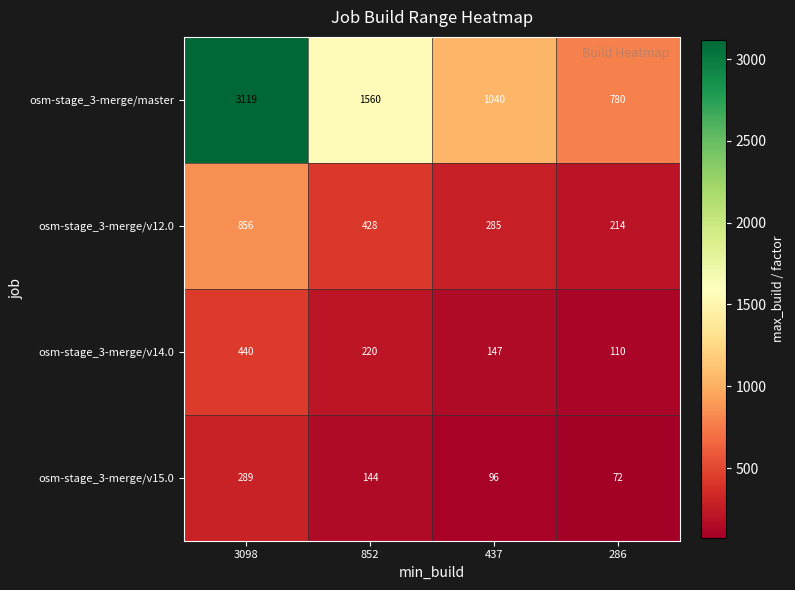

Reading left to right, transcribe all the data shown in this chart.

osm-stage_3-merge/master: 3098=3119	852=1560	437=1040	286=780
osm-stage_3-merge/v12.0: 3098=856	852=428	437=285	286=214
osm-stage_3-merge/v14.0: 3098=440	852=220	437=147	286=110
osm-stage_3-merge/v15.0: 3098=289	852=144	437=96	286=72